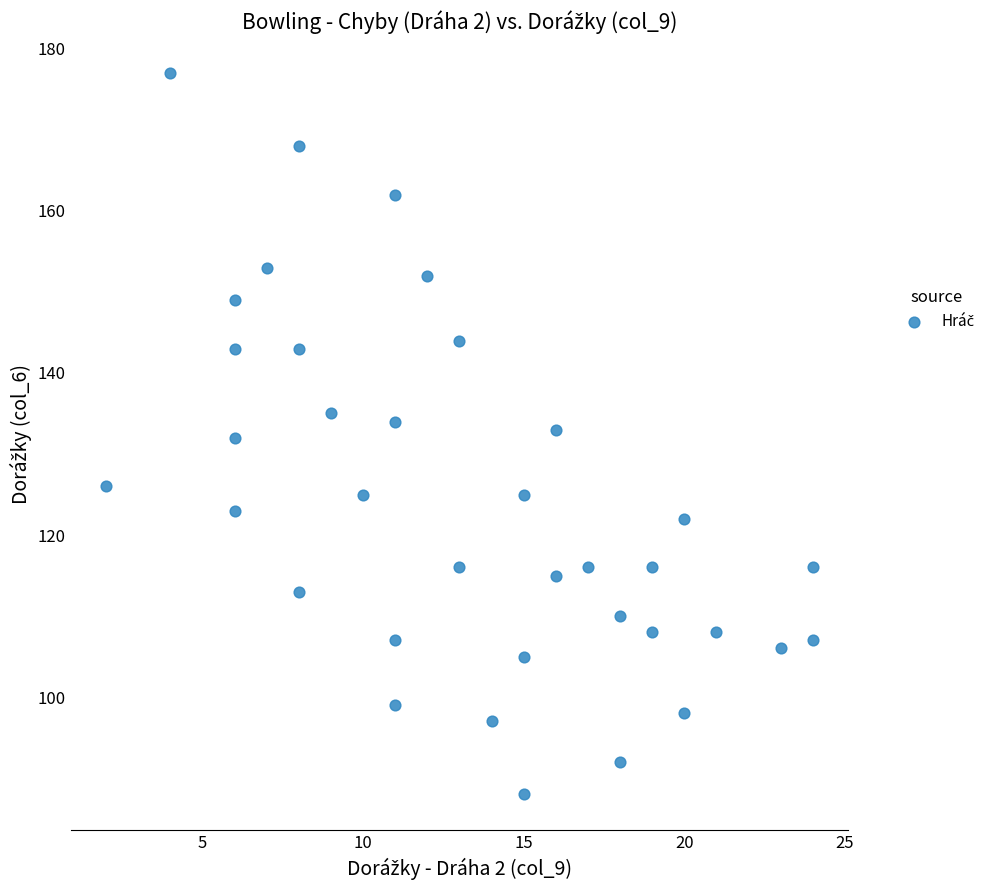

What is the range of X values (max minus min)?

22